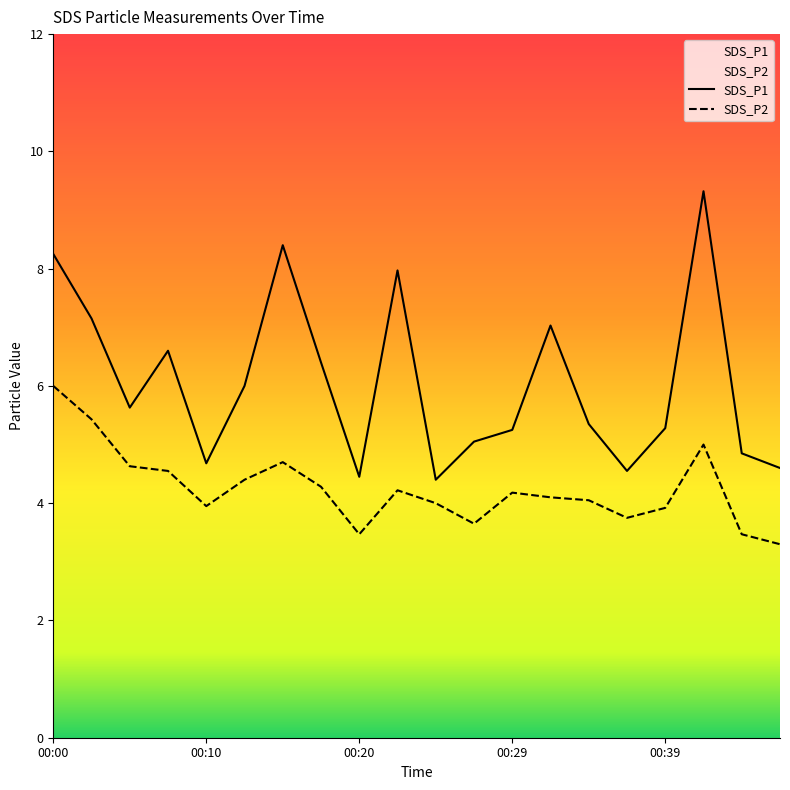

What is the approximate value of SDS_P1 at 00:10?

4.7